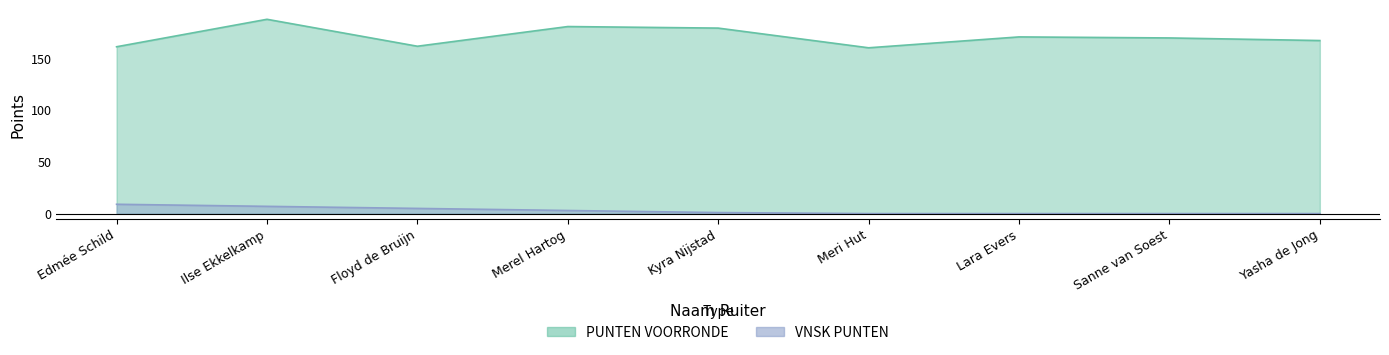

Which category has the highest value in the PUNTEN VOORRONDE series?

Ilse Ekkelkamp